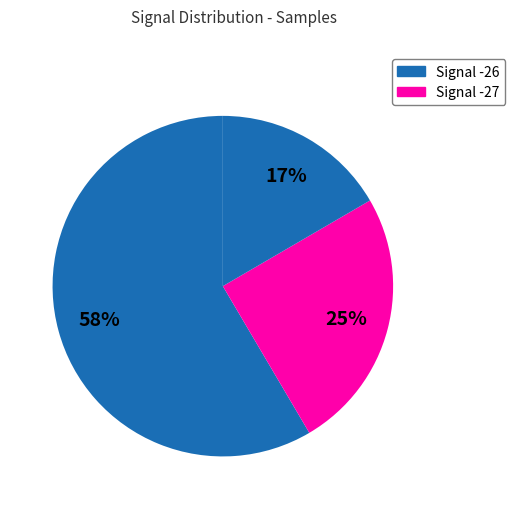

How many slices are in this pie chart?

3